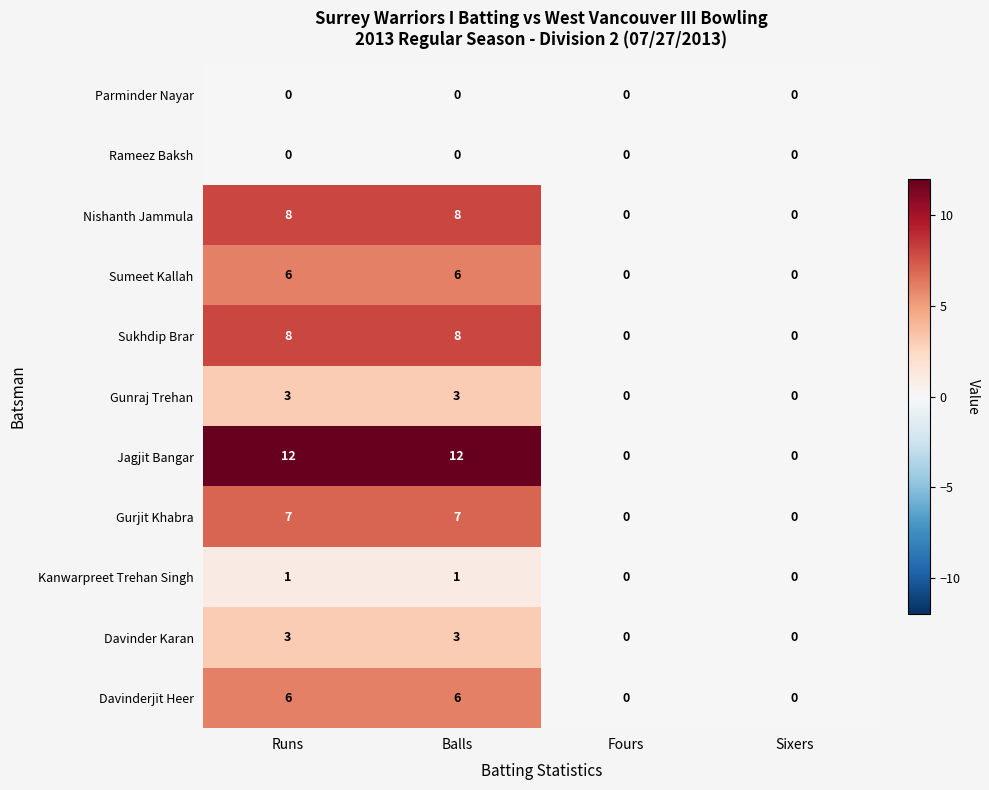

Which series has the largest total across all categories?

Jagjit Bangar